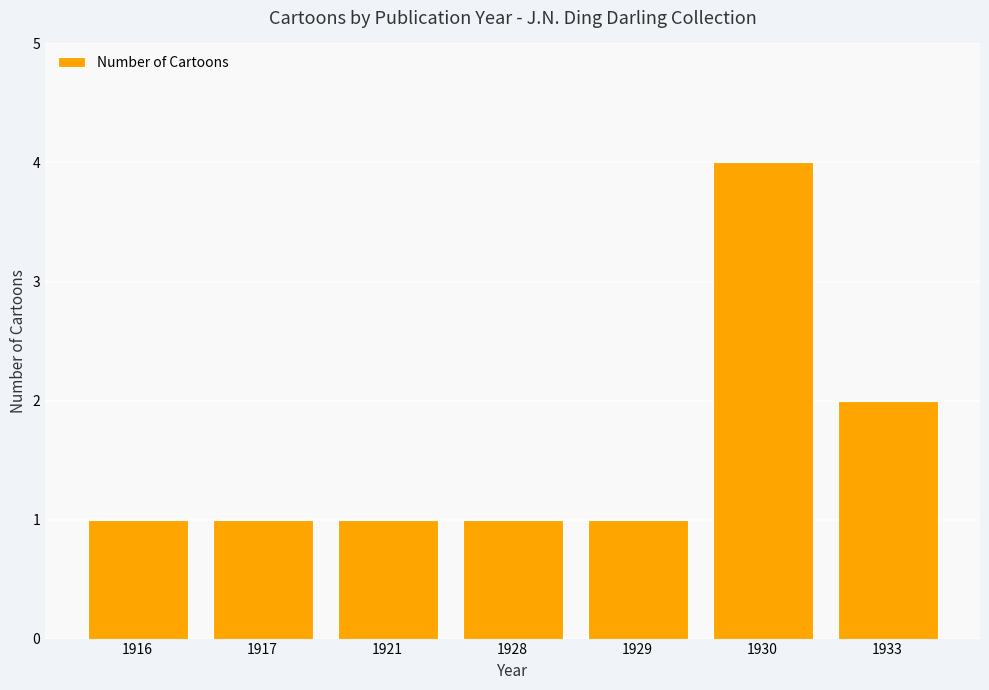

Count the number of data series in this chart.

1